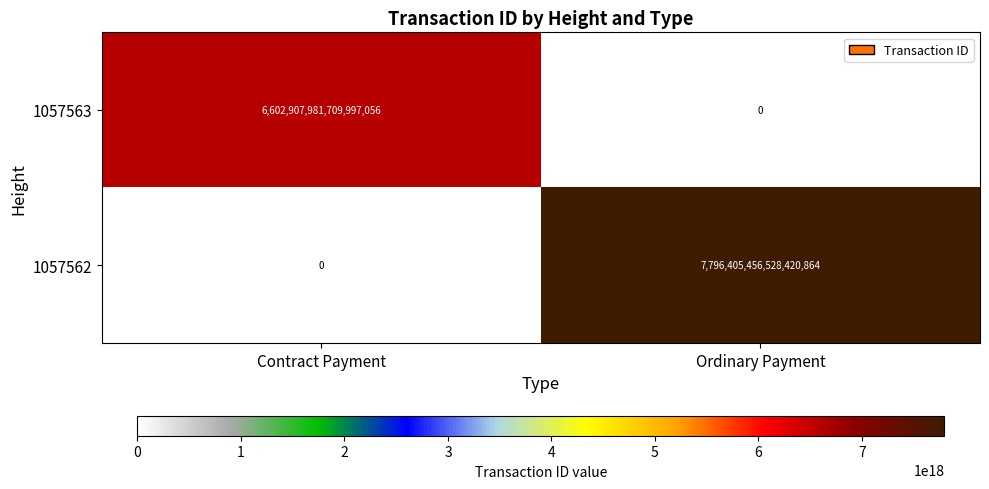

Rank the categories by 1057563 value from highest to lowest.

Contract Payment, Ordinary Payment